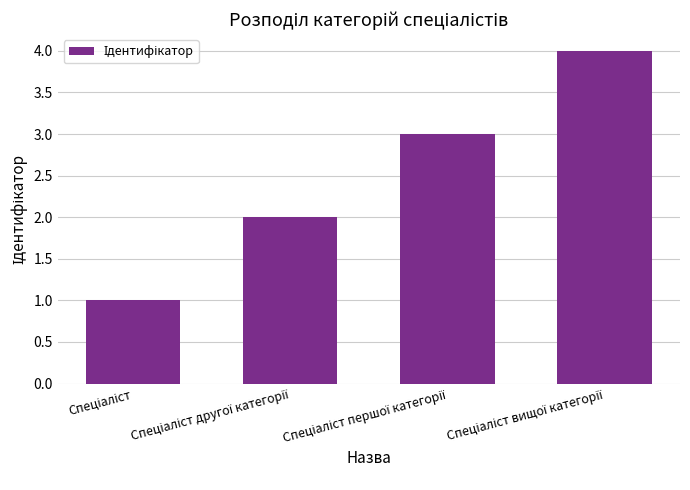

What is the maximum value shown in the chart?

4